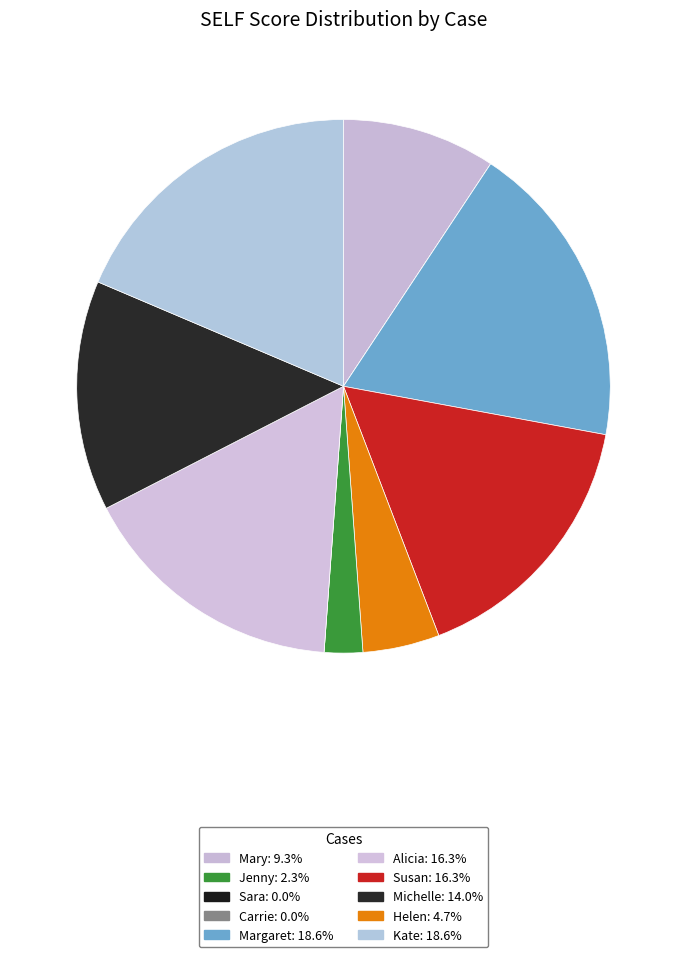

How many slices are in this pie chart?

10